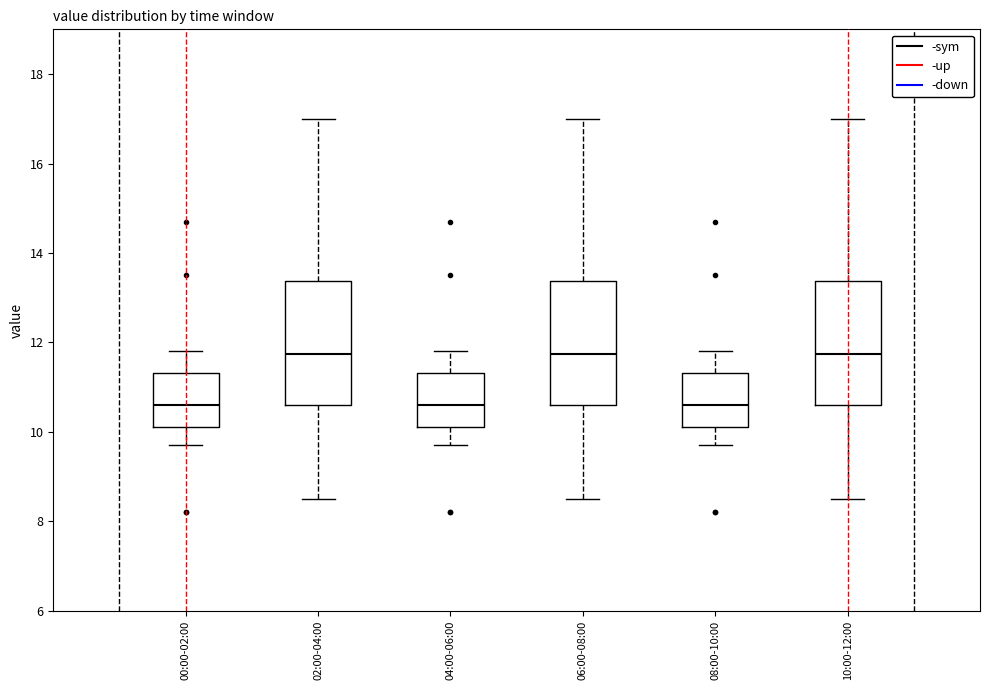

Where is the upper edge of the box for 10:00-12:00 on the y-axis? The values are not printed on the chart, so give them approximately, as read against the axis.

13.4